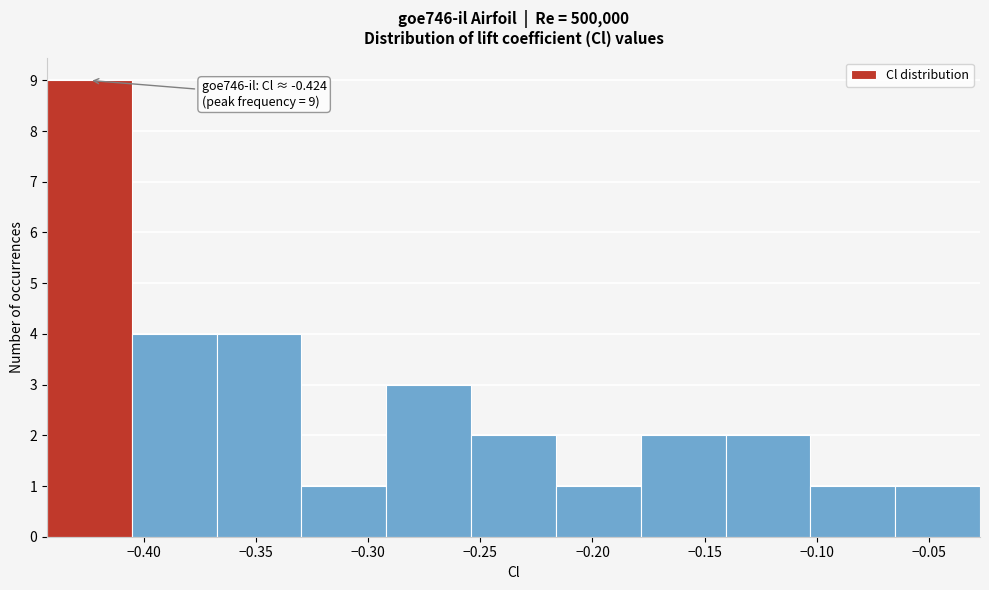

Over which range of the x-axis is the bar tallest?

-0.445 to -0.405